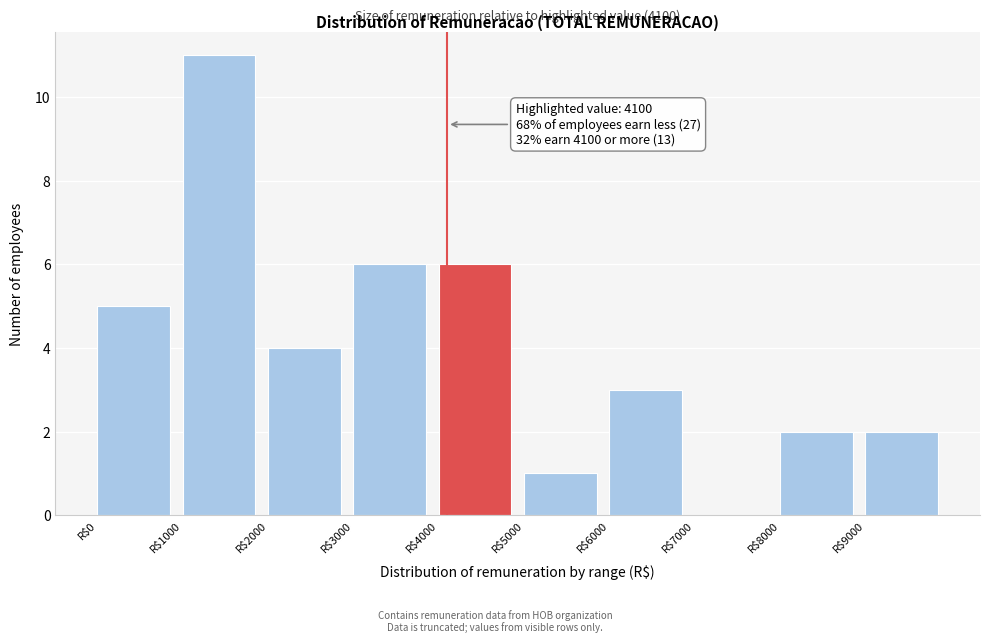

Over which range of the x-axis is the bar tallest?

1000 to 2000